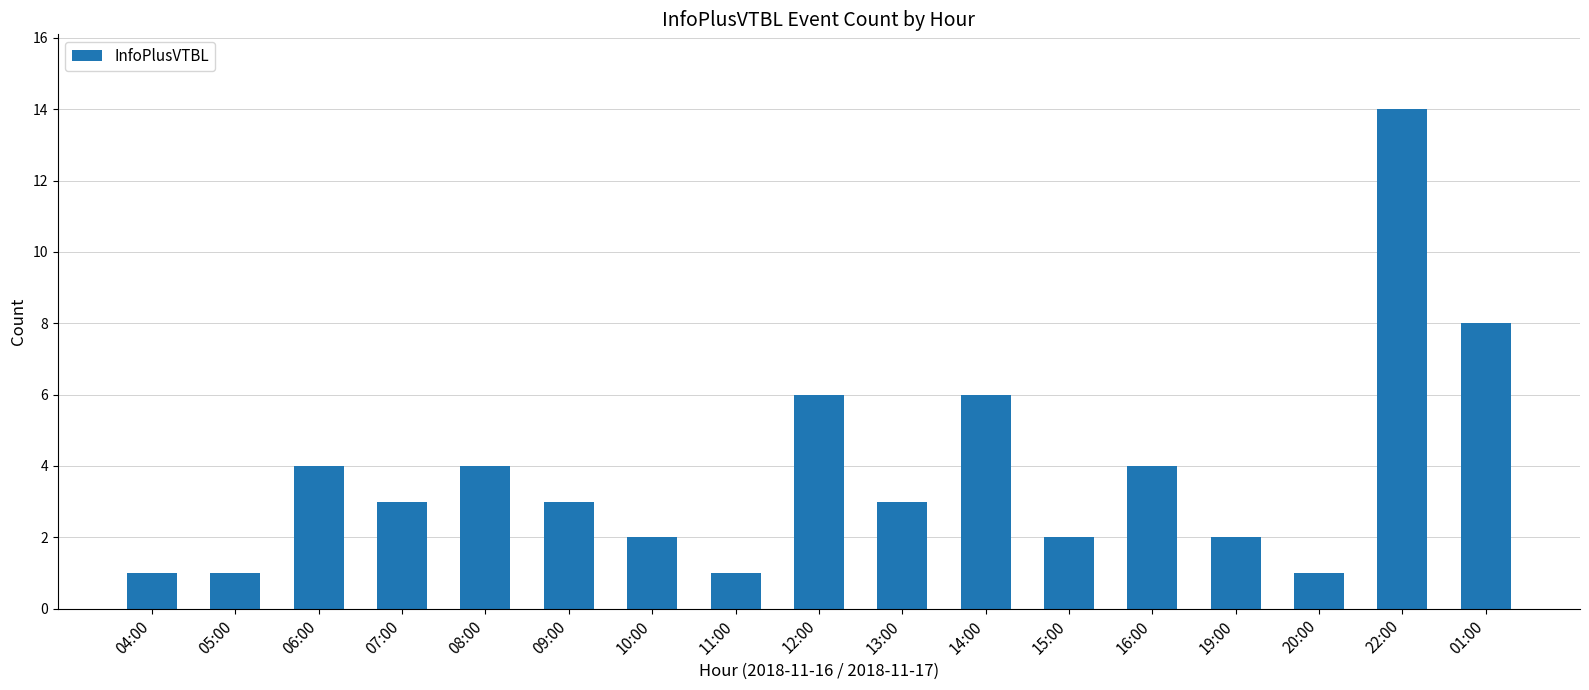

The chart shows a value of 3 at 14:00. True or false?

False